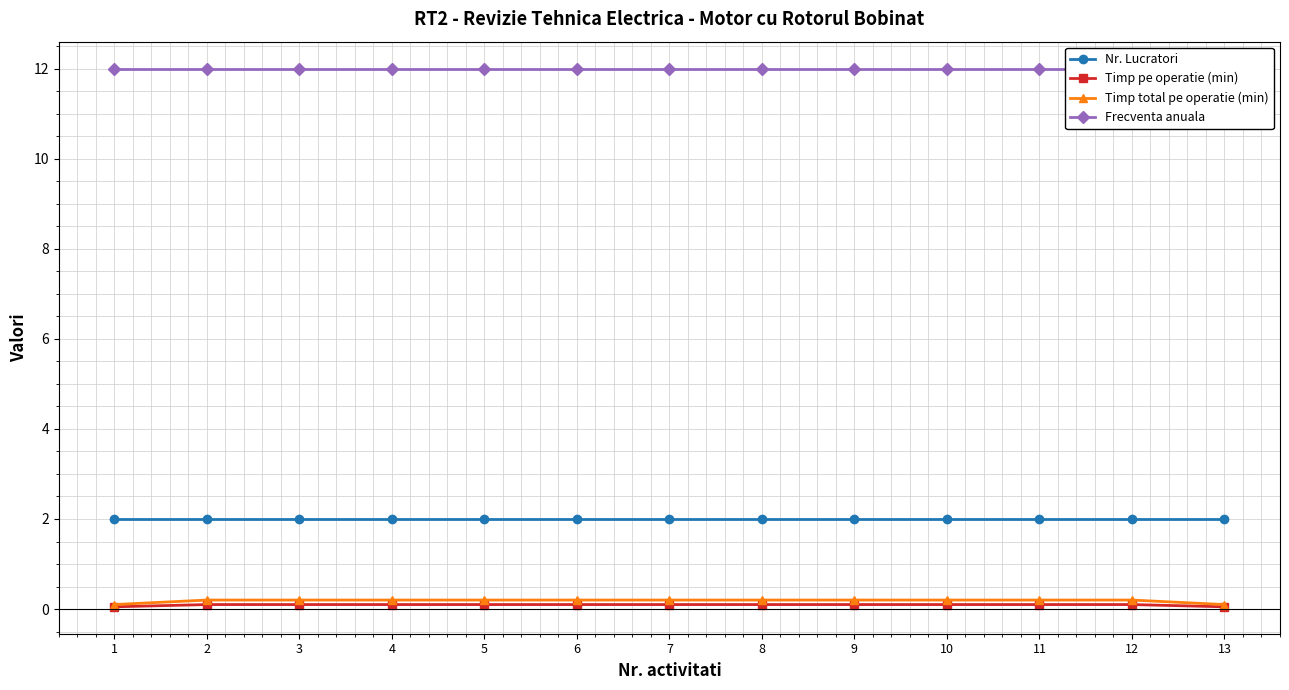

What is the lowest value of the Frecventa anuala series?

12.0